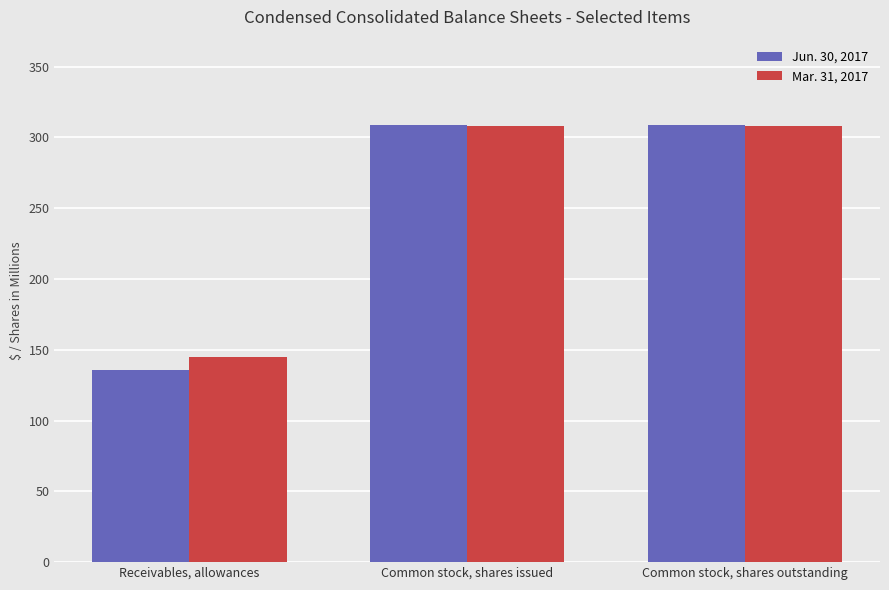

Is it true that Jun. 30, 2017 equals 136 at Receivables, allowances?

True